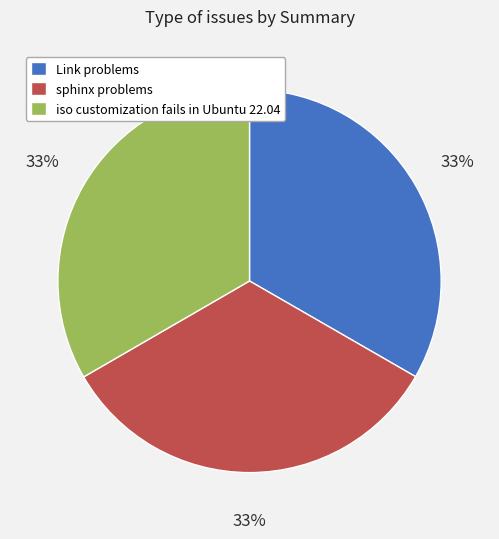

To the nearest percent, what is the combined percentage of sphinx problems and Link problems?

67%